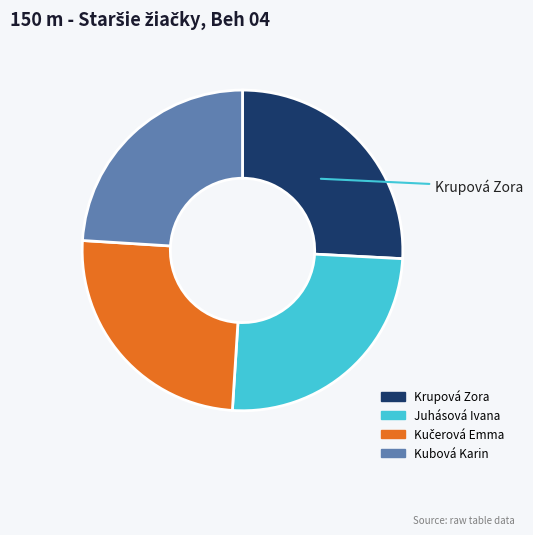

Is it true that Krupová Zora is 26% of the pie?

True